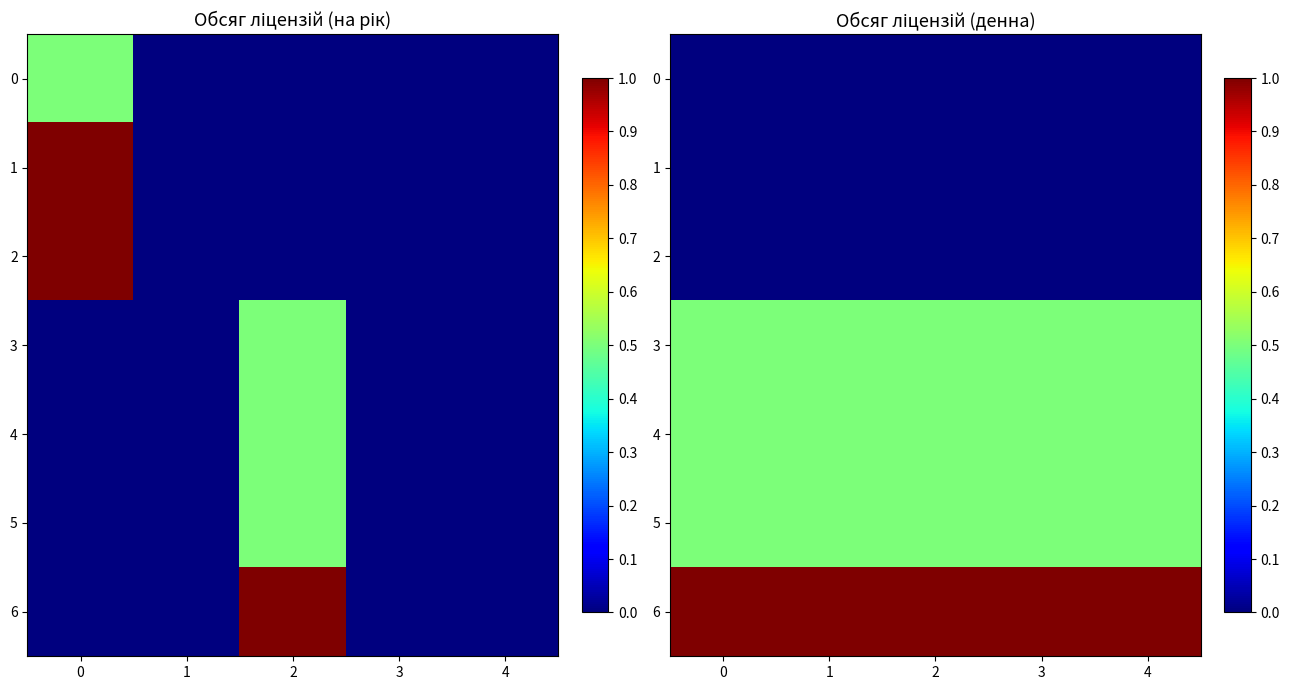

What is the difference between the highest and lowest values at 3?

1.0